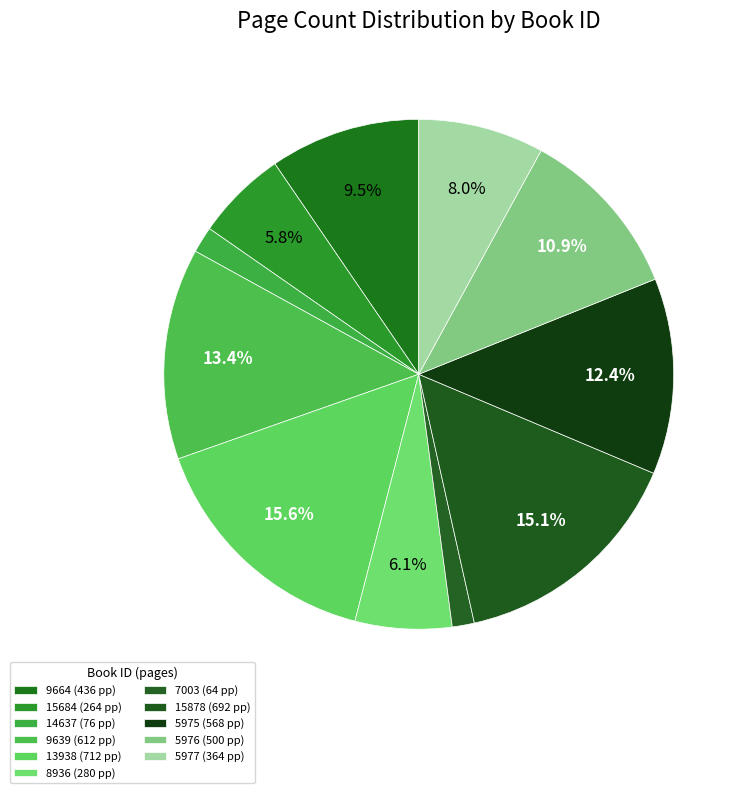

What is the ratio of the value at 9639 to the value at 7003?

9.6